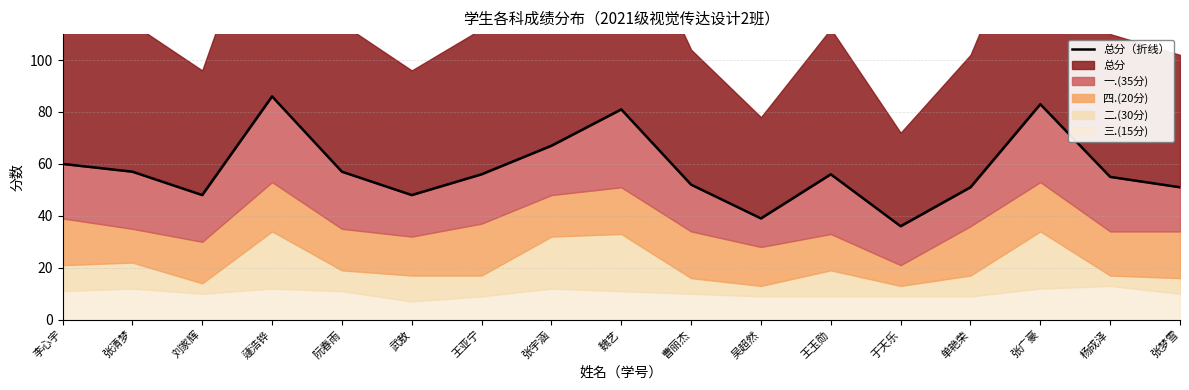

What is the change in value from 曹丽杰 to 王玉勋?

+4